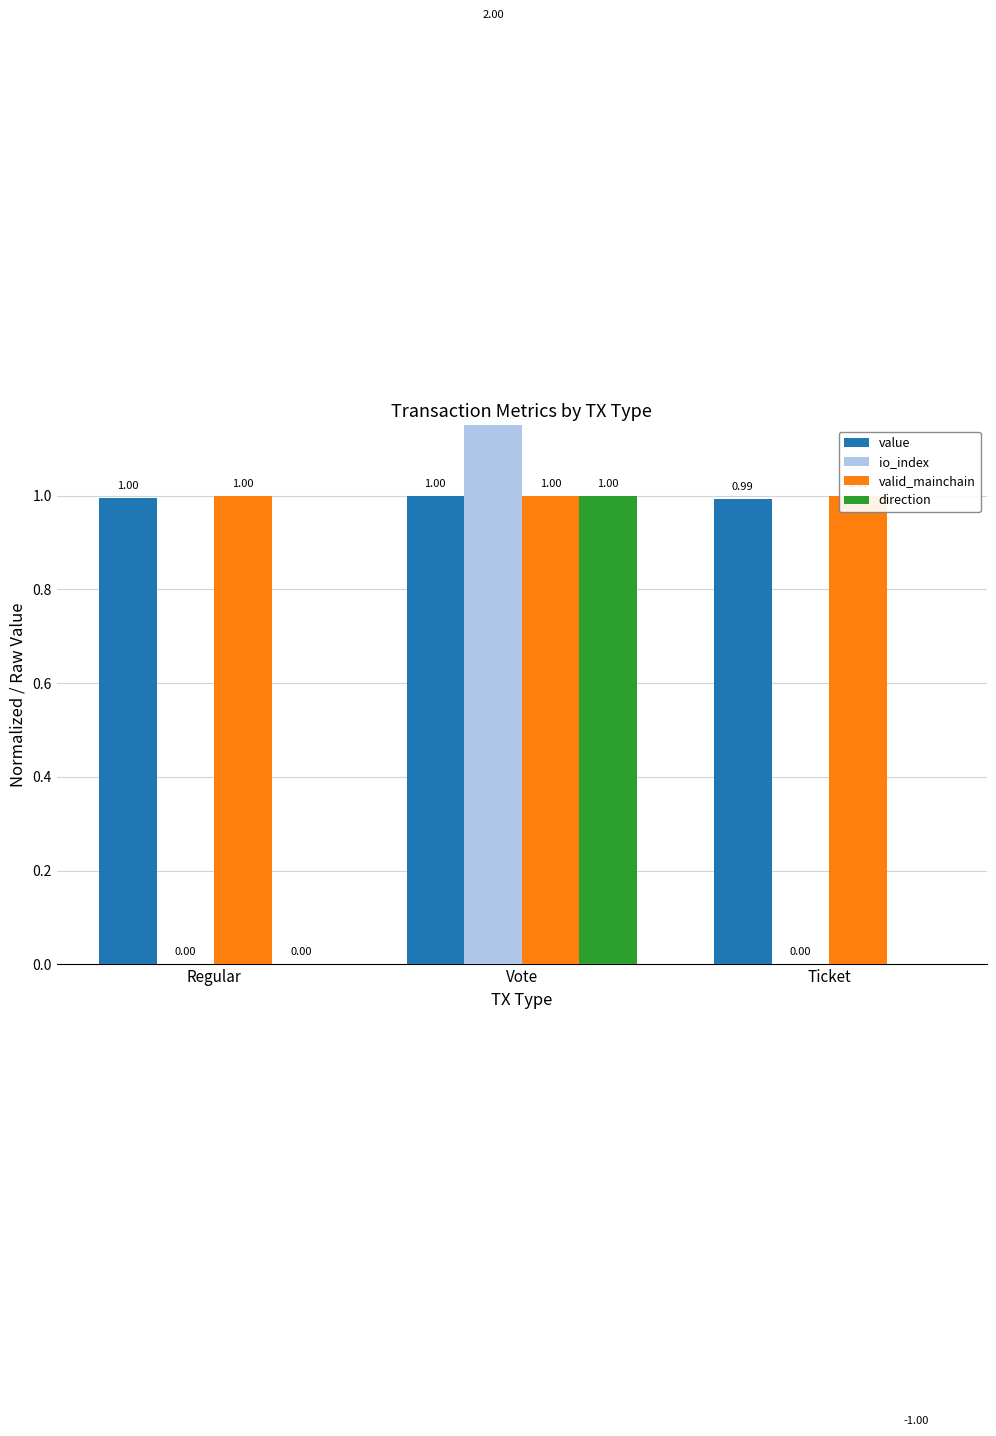

Reading left to right, extract all data points from this chart.

value: Regular=1.0	Vote=1.0	Ticket=1.0
io_index: Regular=0.0	Vote=2.0	Ticket=0.0
valid_mainchain: Regular=1.0	Vote=1.0	Ticket=1.0
direction: Regular=0.0	Vote=1.0	Ticket=-1.0